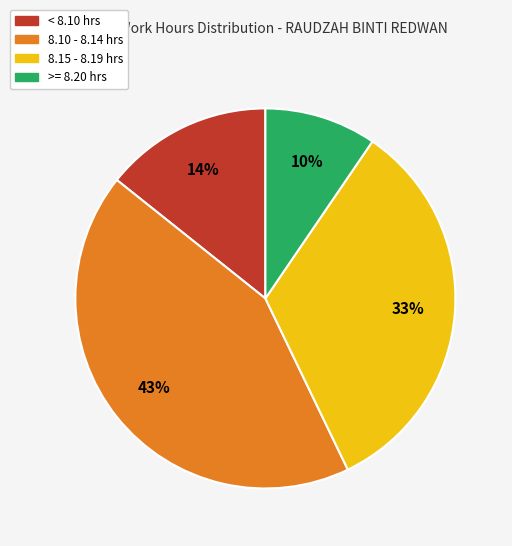

To the nearest percent, what is the difference between the largest and smallest slice percentages?

33%